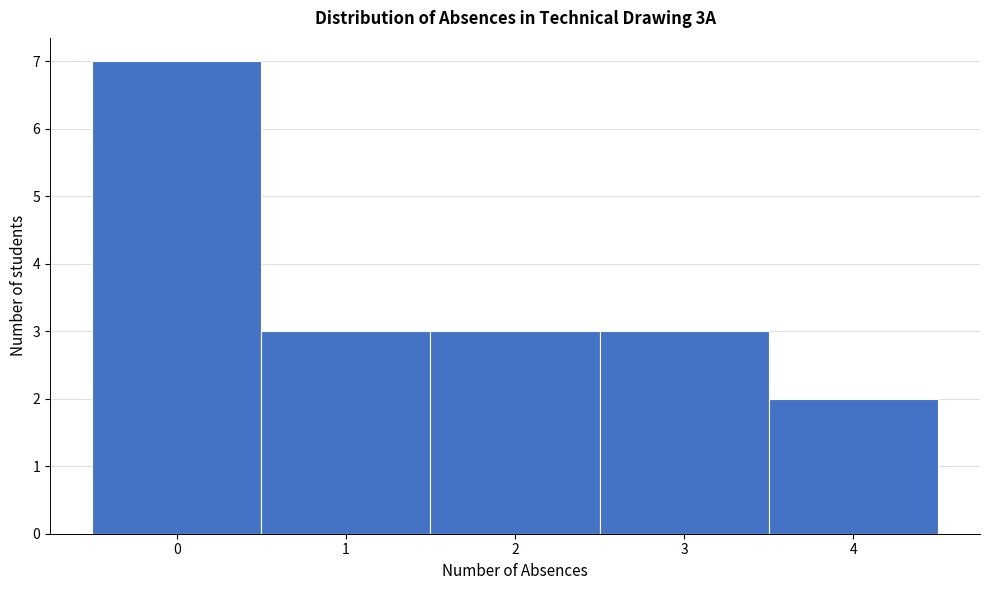

Which range on the x-axis has the tallest bar?

-0.5 to 0.5